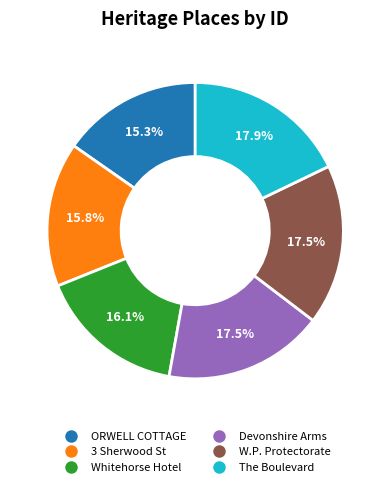

Does any single category account for the majority?

No